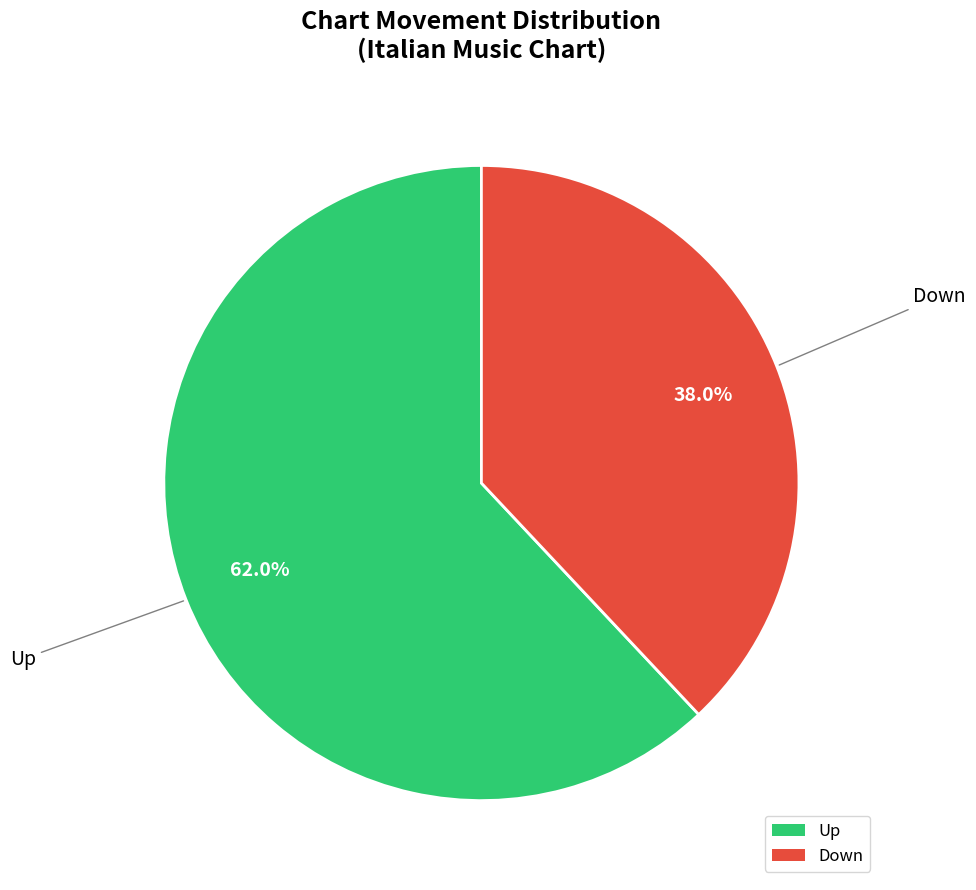

What is the total percentage of Down and Up?

100.0%